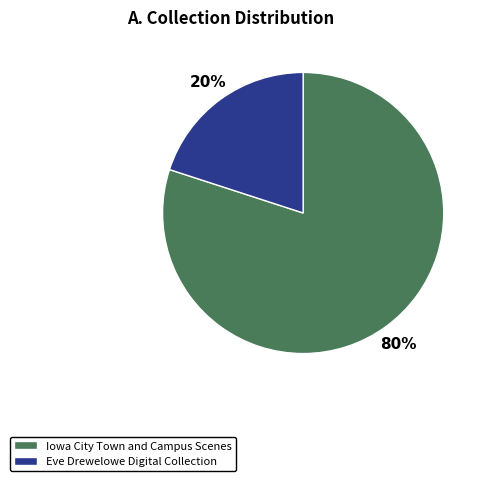

To the nearest percent, what is the average slice percentage?

50%